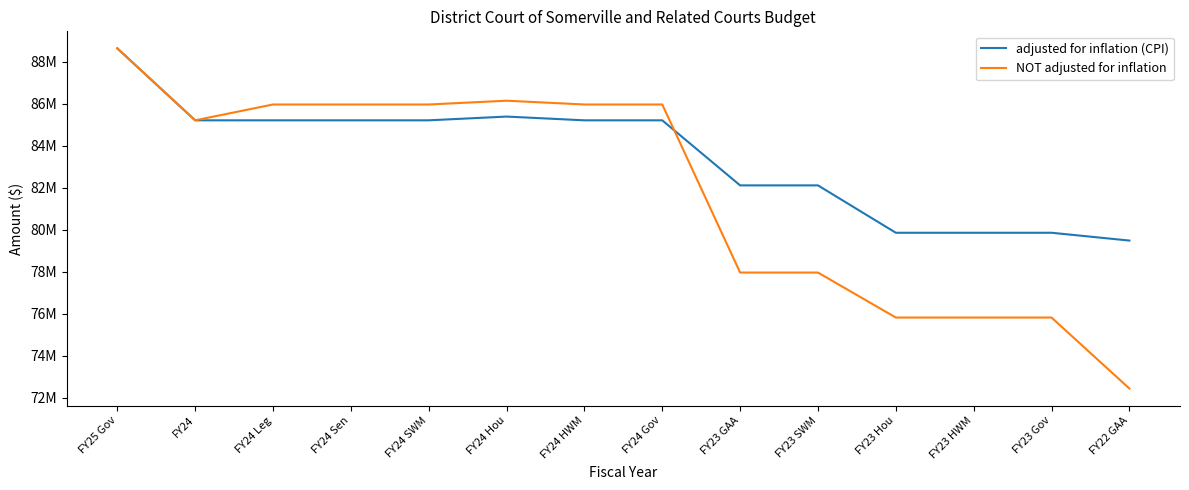

Reading left to right, extract all data points from this chart.

adjusted for inflation (CPI): FY25 Gov=88626632	FY24=85202740	FY24 Leg=85202740	FY24 Sen=85202740	FY24 SWM=85202740	FY24 Hou=85381162	FY24 HWM=85202740	FY24 Gov=85202739	FY23 GAA=82108115	FY23 SWM=82108115	FY23 Hou=79854410	FY23 HWM=79854410	FY23 Gov=79854410	FY22 GAA=79482936
NOT adjusted for inflation: FY25 Gov=88626632	FY24=85202740	FY24 Leg=85955959	FY24 Sen=85955959	FY24 SWM=85955959	FY24 Hou=86135959	FY24 HWM=85955959	FY24 Gov=85955958	FY23 GAA=77961371	FY23 SWM=77961371	FY23 Hou=75821486	FY23 HWM=75821486	FY23 Gov=75821486	FY22 GAA=72444291